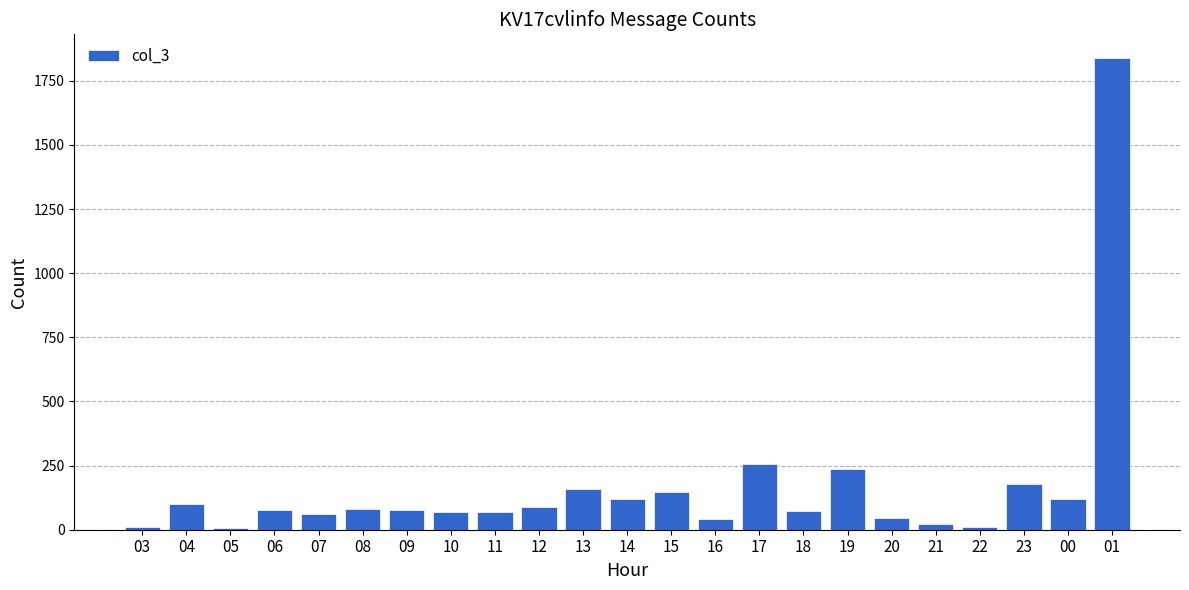

What is the change in value from 04 to 19?

+135